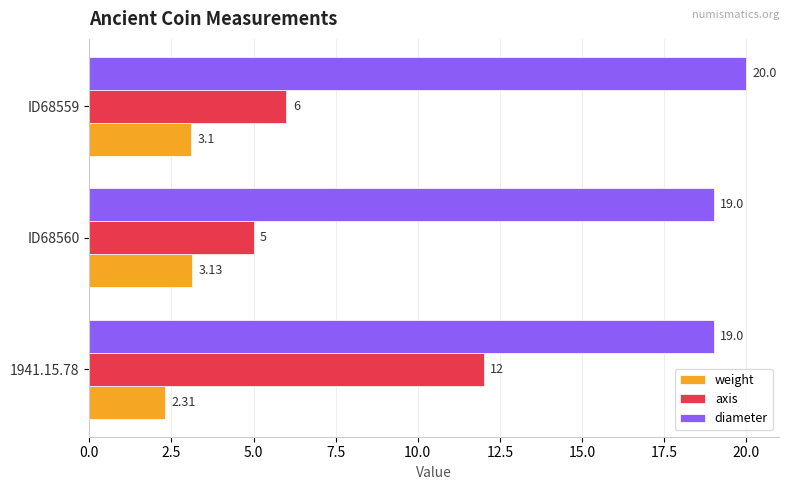

List the series in order of their overall mean, highest first.

diameter, axis, weight